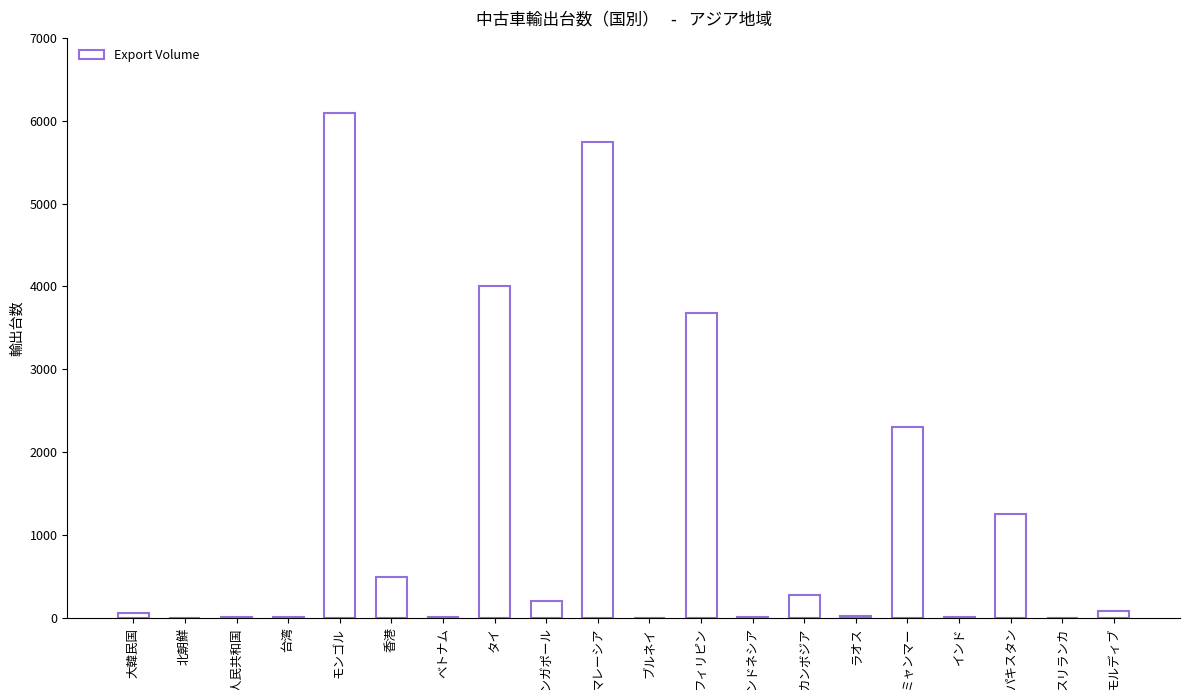

What is the sum of all values?

24249